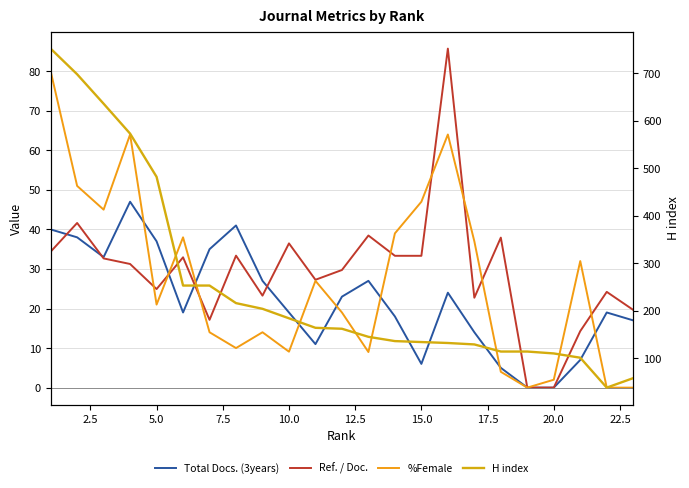

After their last crossing, which series has the higher values: Ref. / Doc. or Total Docs. (3years)?

Ref. / Doc.